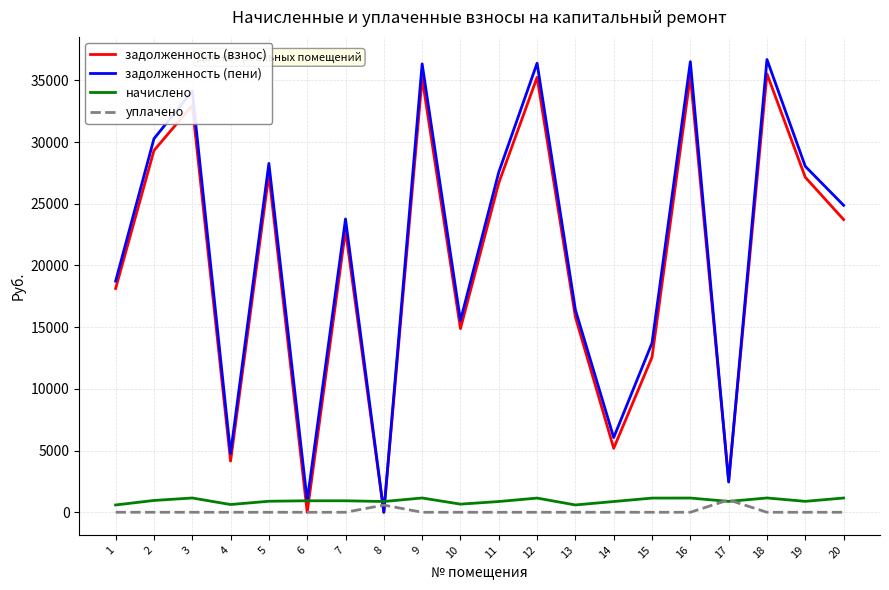

What is the greatest value displayed?

36692.2